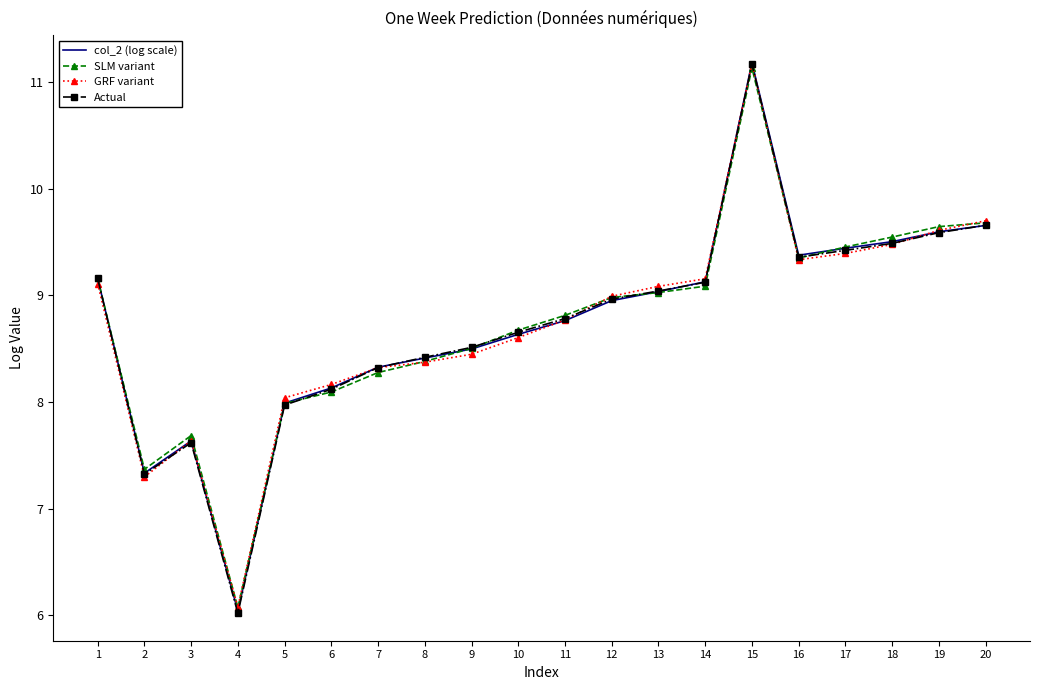

What is the sum of the Actual values at 1 and 12?

18.1